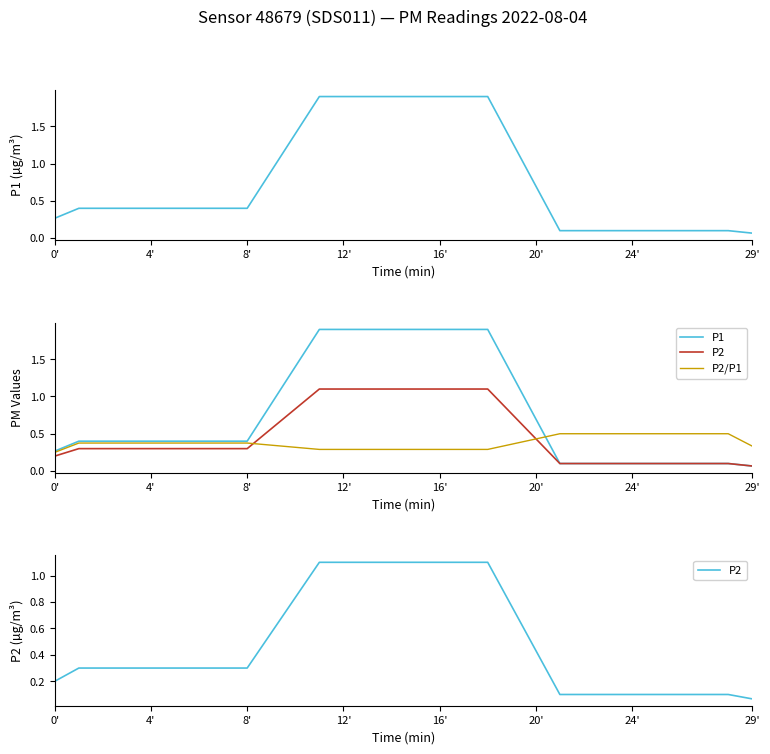

True or false: P2 has more than 2 interior local peaks.

False